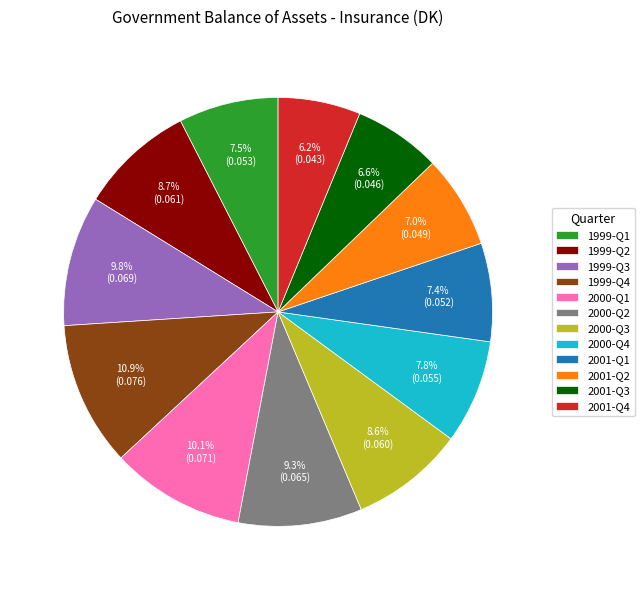

How many segments does this pie chart have?

12